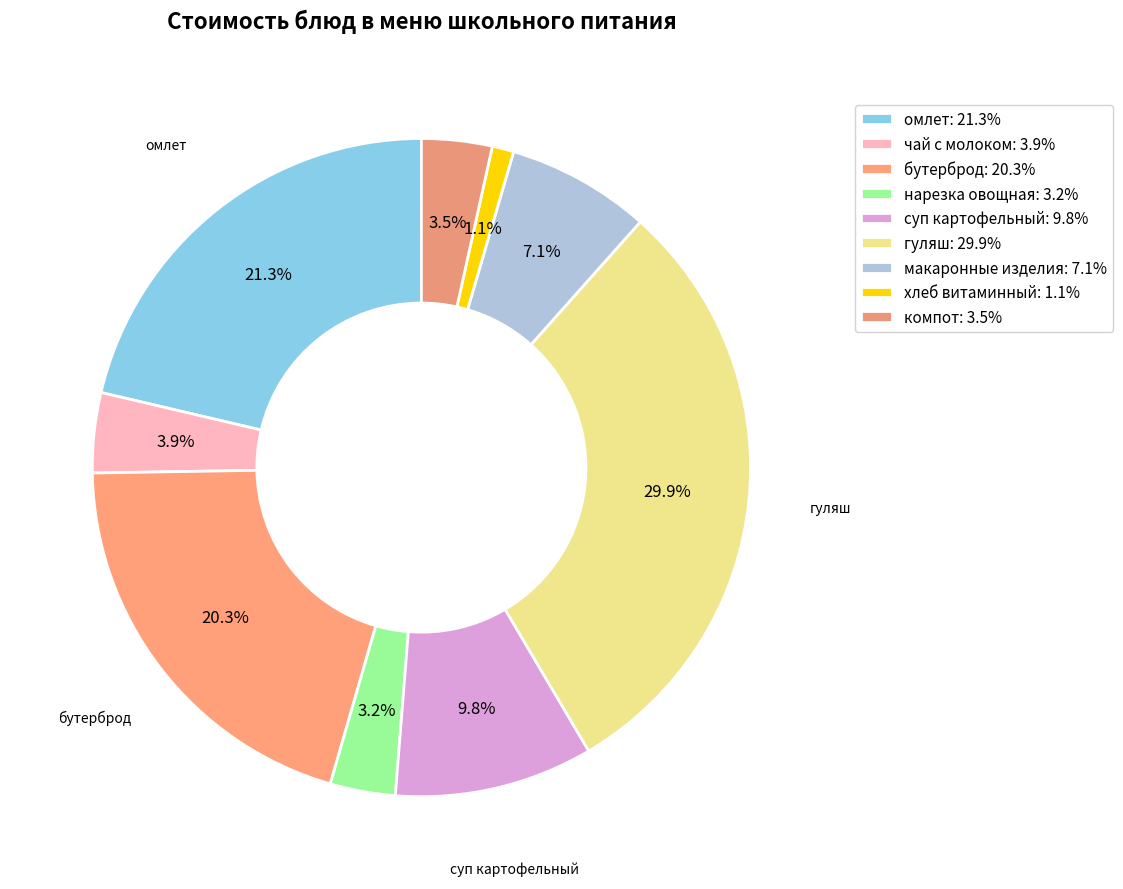

Which category has the smallest portion of the pie?

витаминный